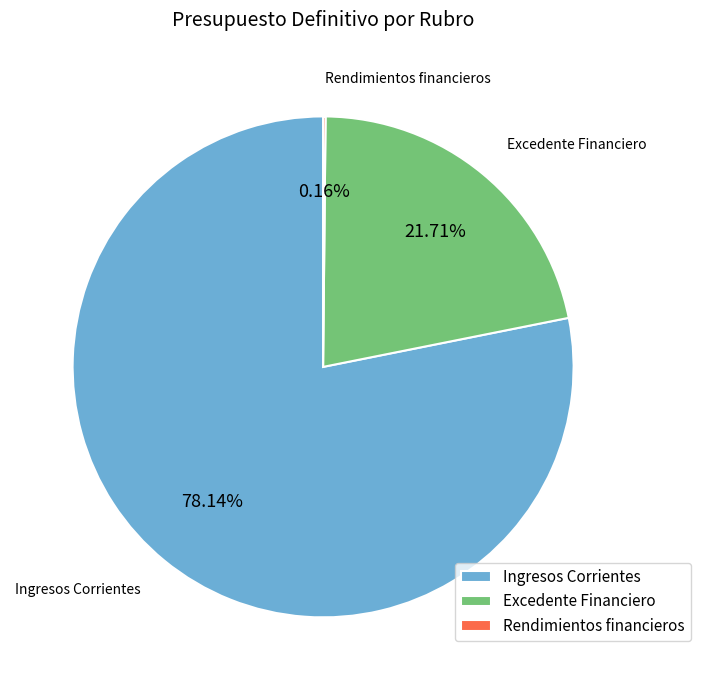

Approximately how many times larger is the value at Excedente Financiero compared to Ingresos Corrientes?

0.3